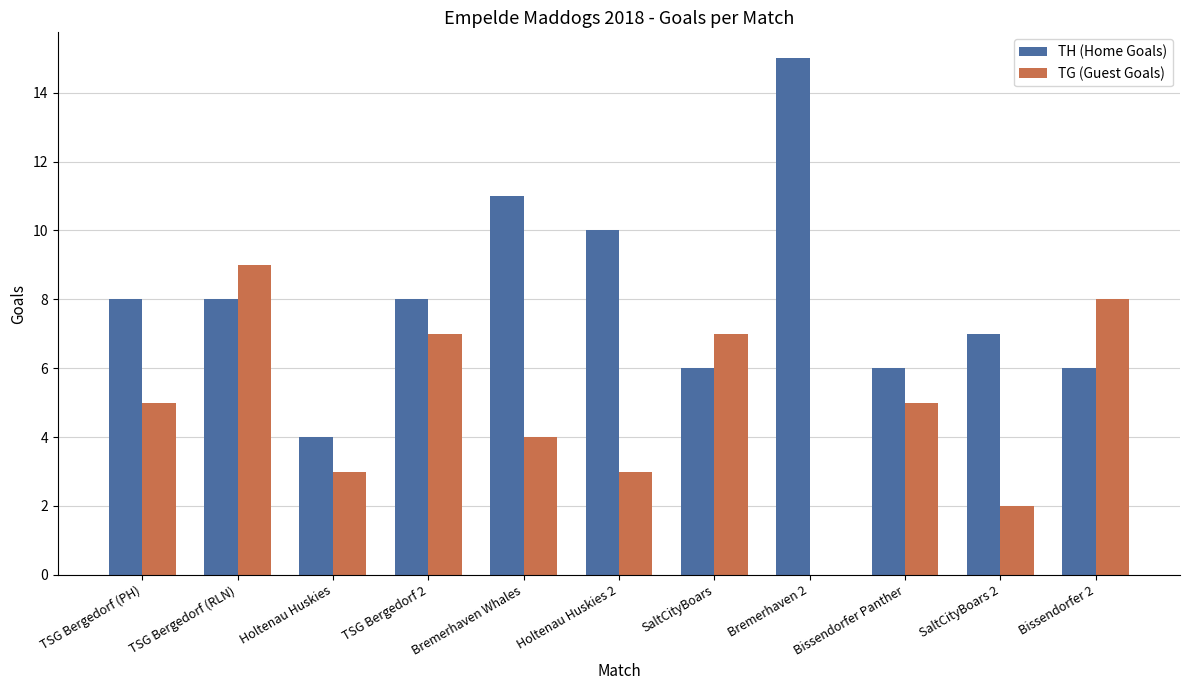

What is the maximum value shown in the chart?

15